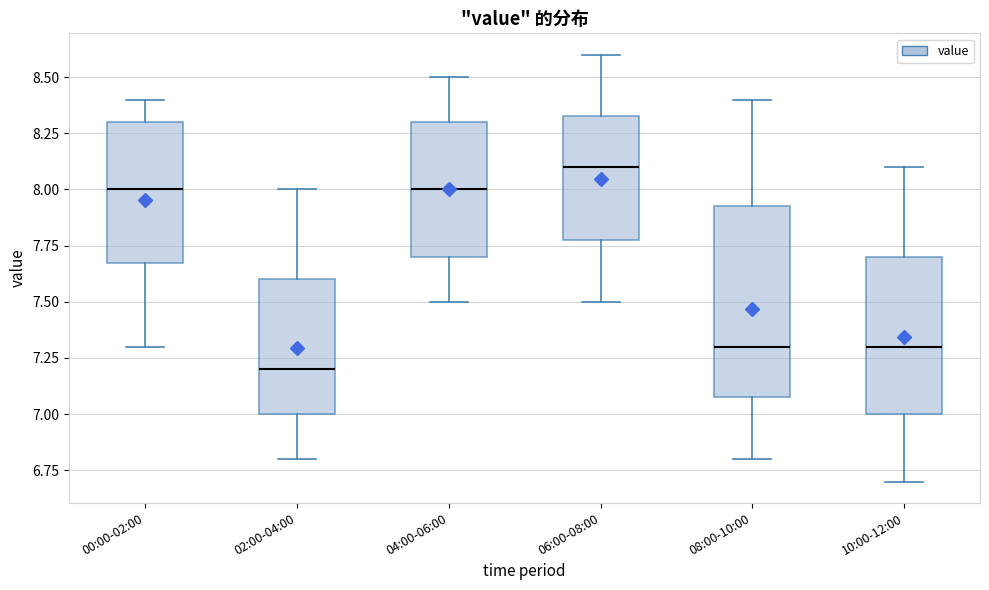

Where does the lower whisker of the box for 04:00-06:00 end on the y-axis? The values are not printed on the chart, so give them approximately, as read against the axis.

7.50